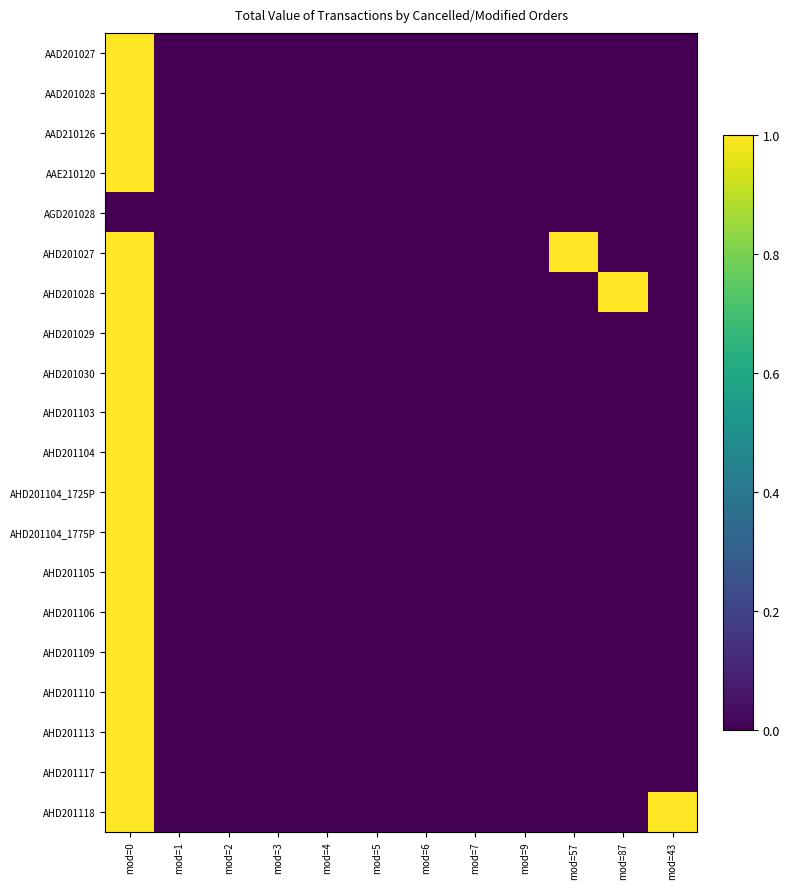

Which category has the highest value across all series?

mod=0